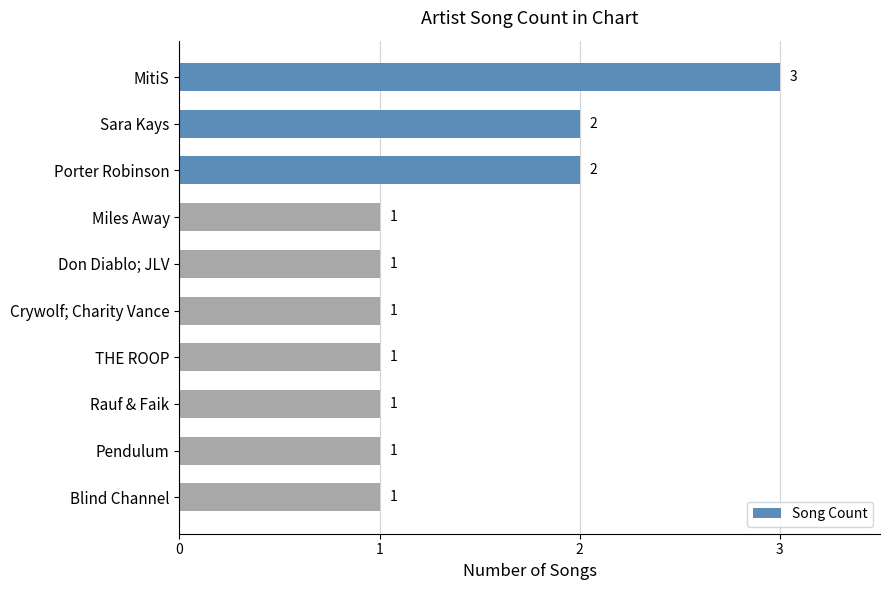

What is the ratio of the value at THE ROOP to the value at Porter Robinson?

0.5